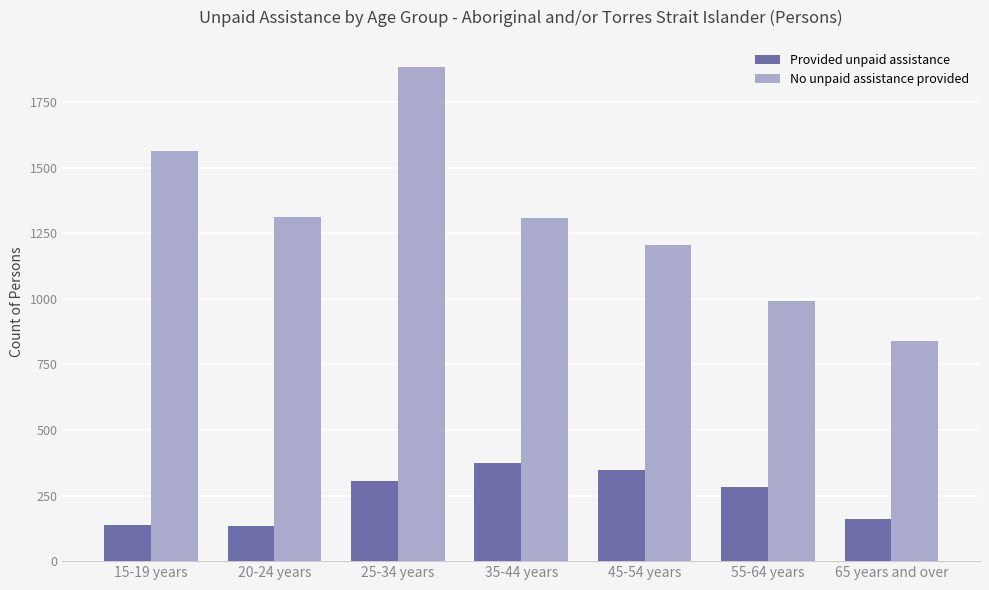

How many values in the Provided unpaid assistance series are below 281?

3